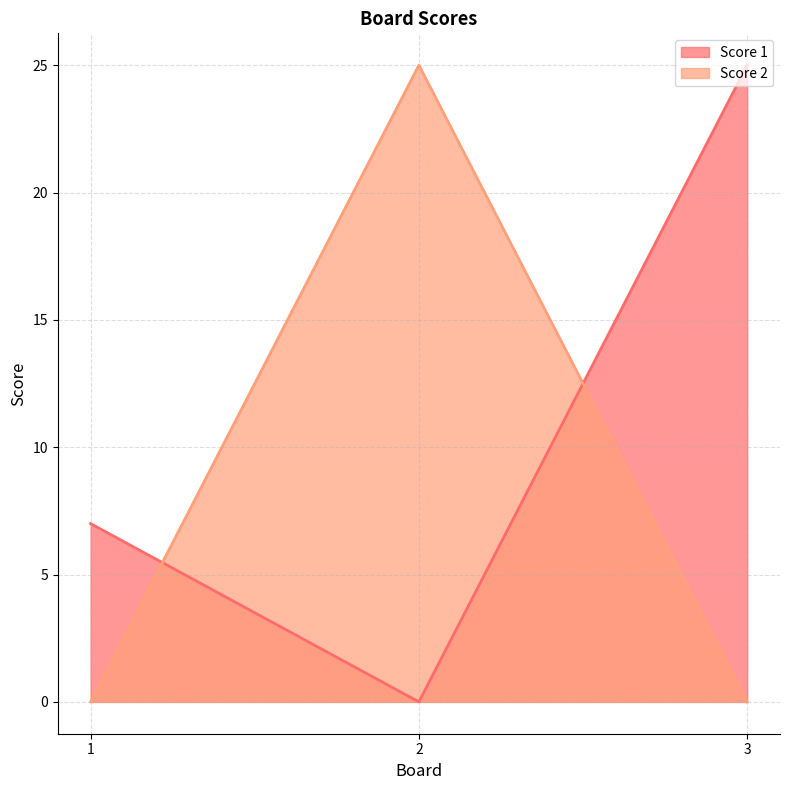

Count the Score 1 values in the range 0 to 25.

3